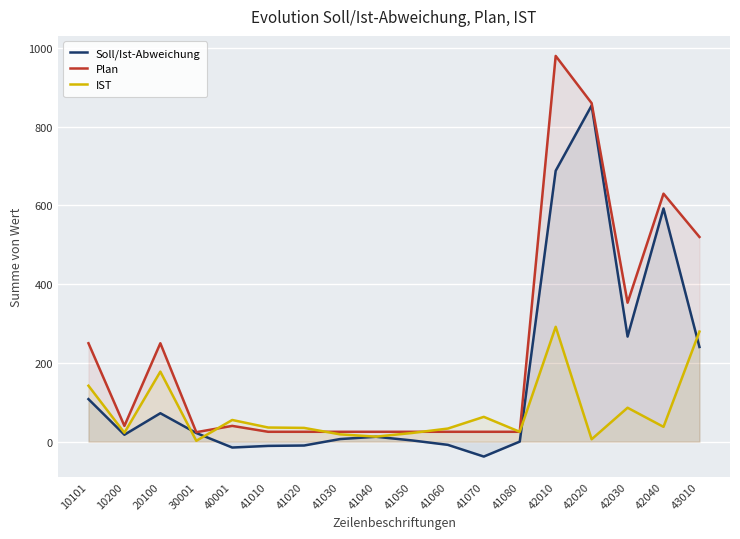

At how many categories does at least one series exceed 661?

2